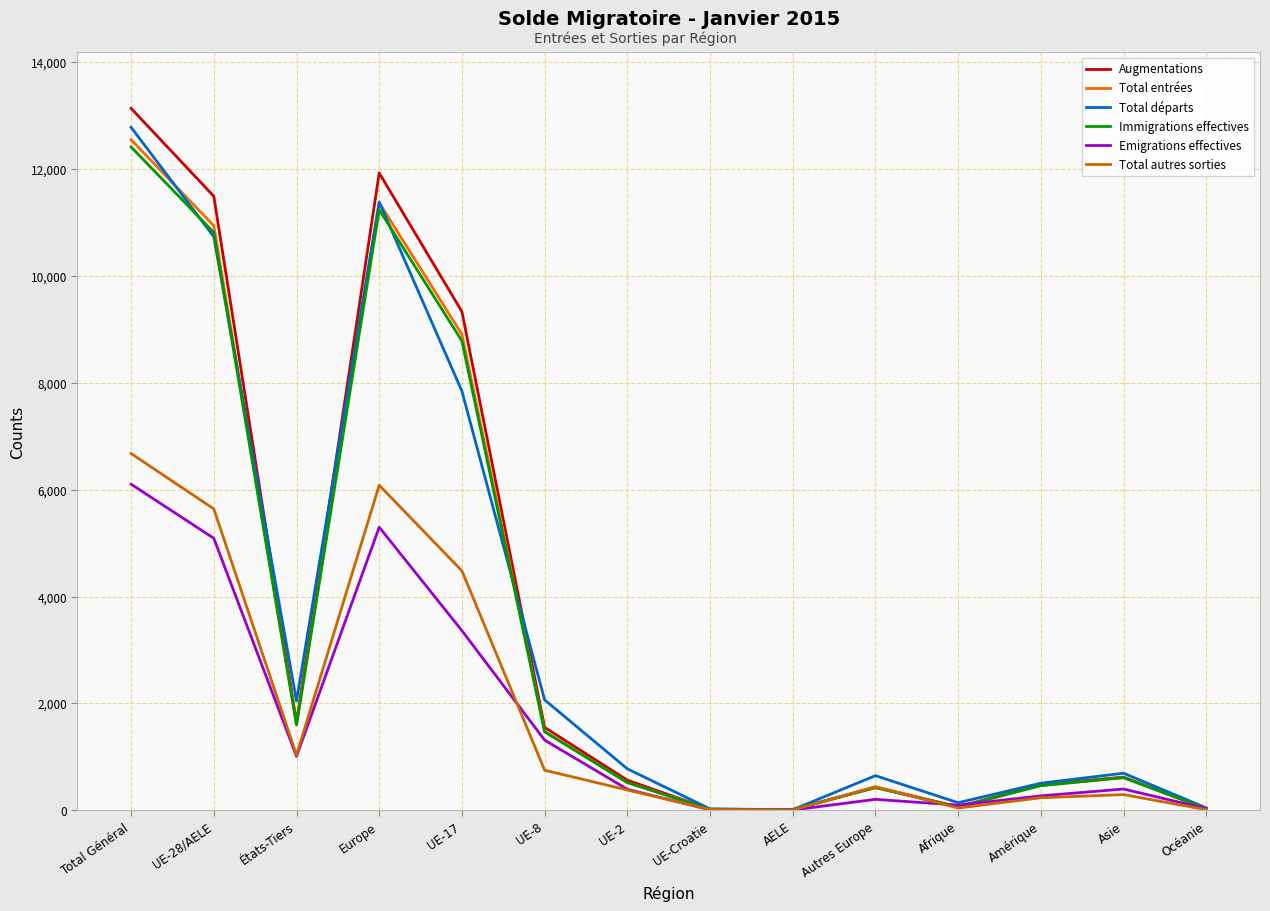

Is it true that Immigrations effectives equals 17462 at Europe?

False